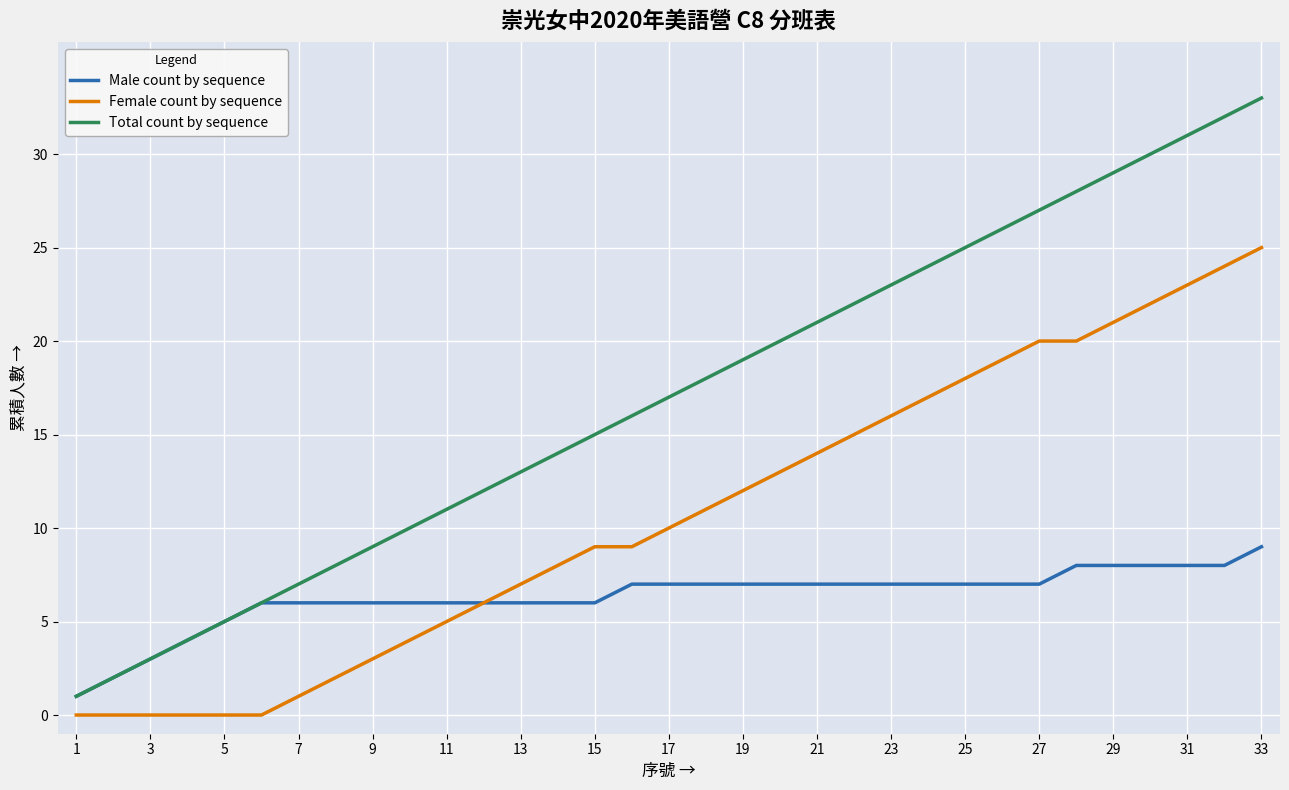

Which series has the largest range (max minus min)?

Total count by sequence